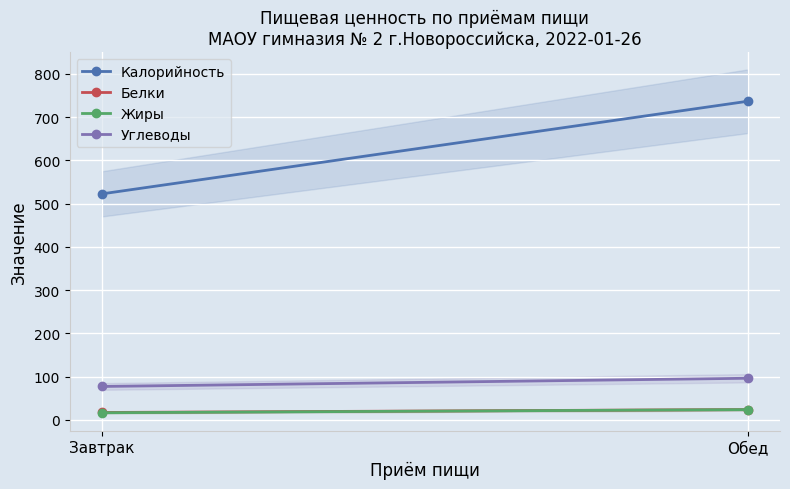

How many data points does each series have?

2